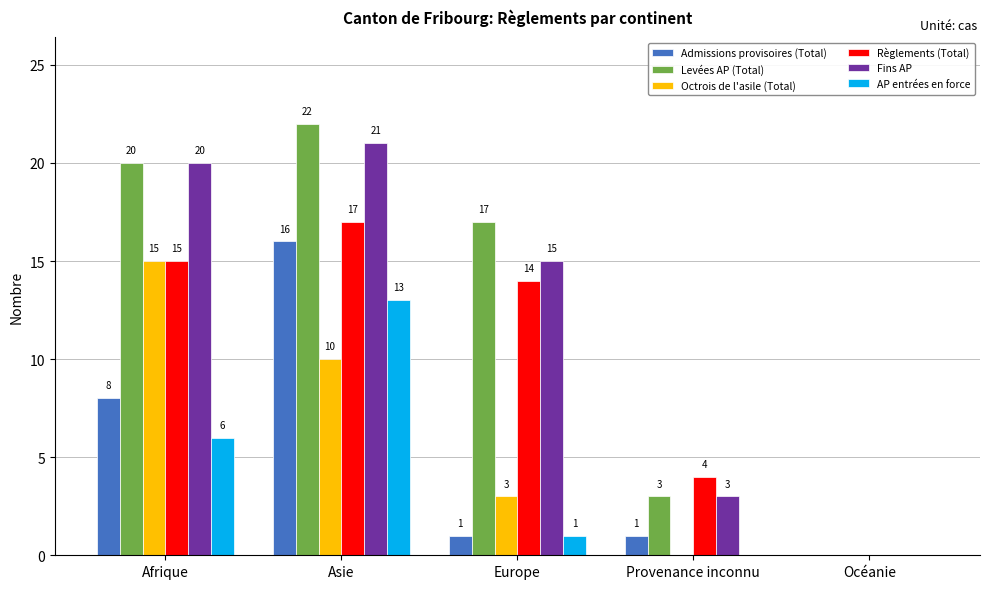

How many values in Octrois de l'asile (Total) are above zero?

3